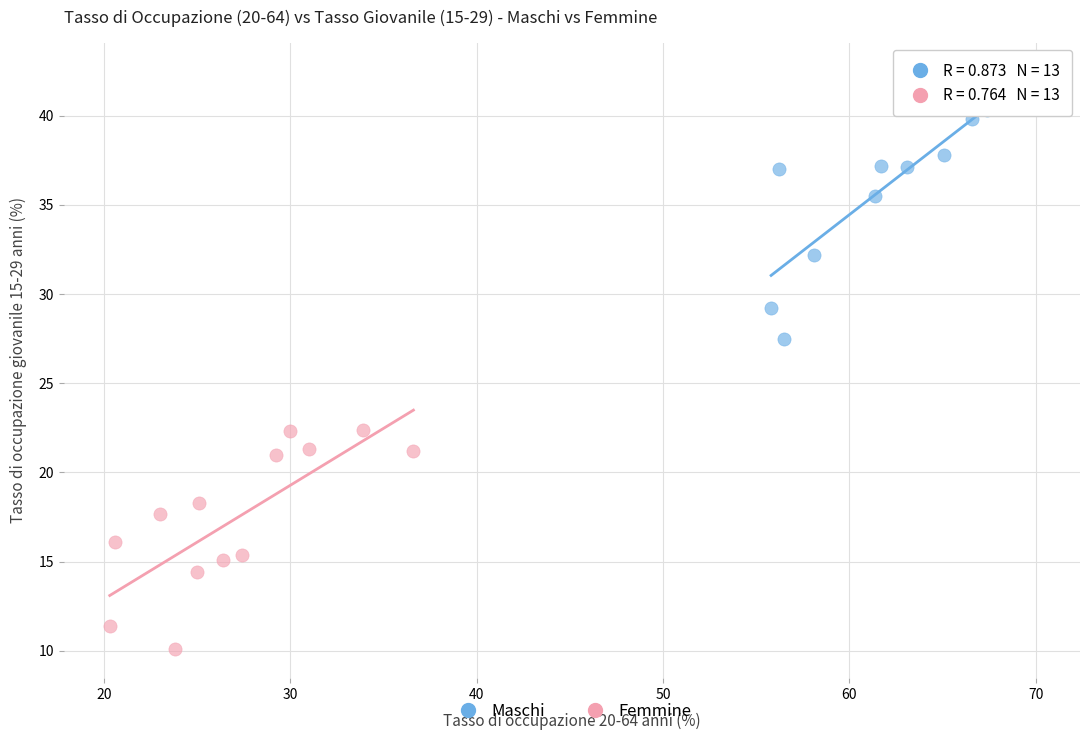

Which series contains the highest Y value?

Maschi